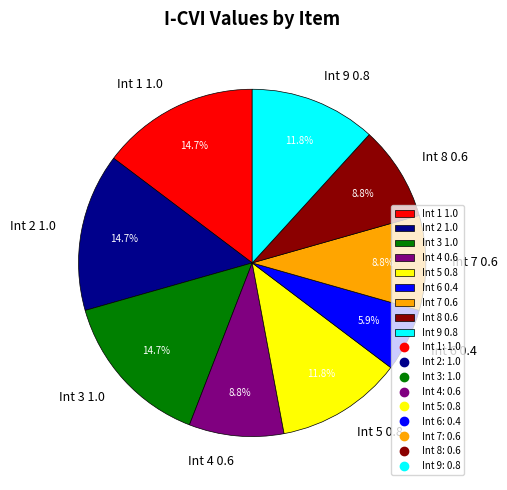

Do Int 5 and Int 6 together represent more than half of the pie?

No